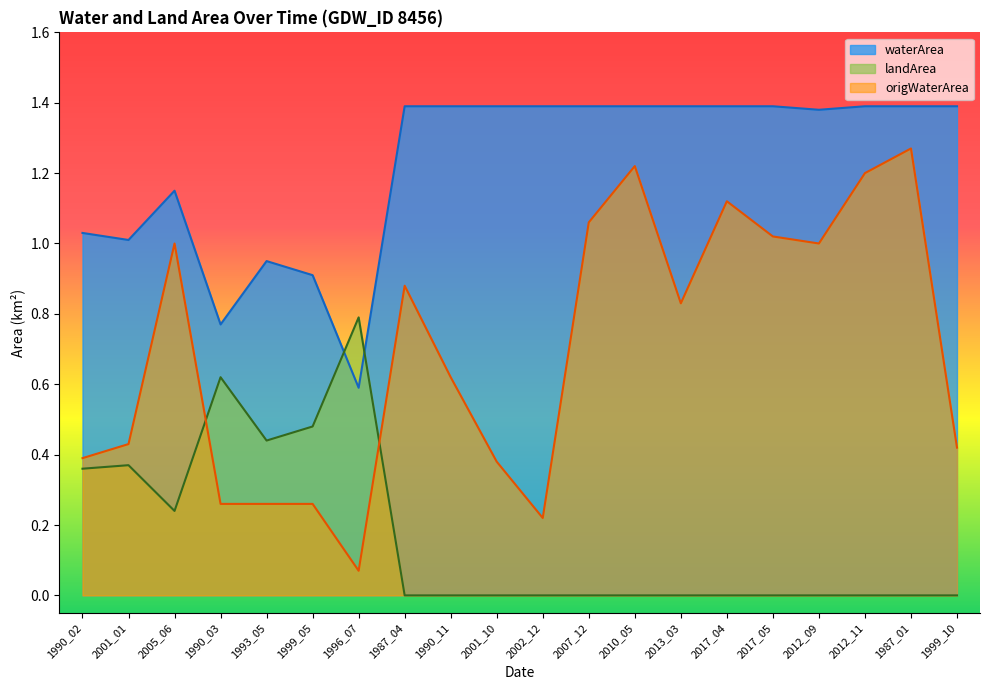

Rank the series by their average value, from lowest to highest.

landArea, origWaterArea, waterArea